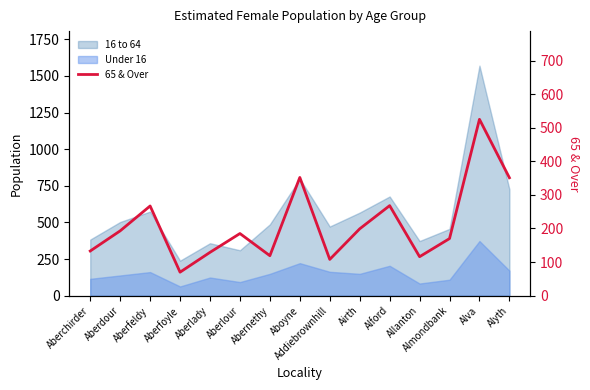

Does the chart display data point markers on the line(s)?

No